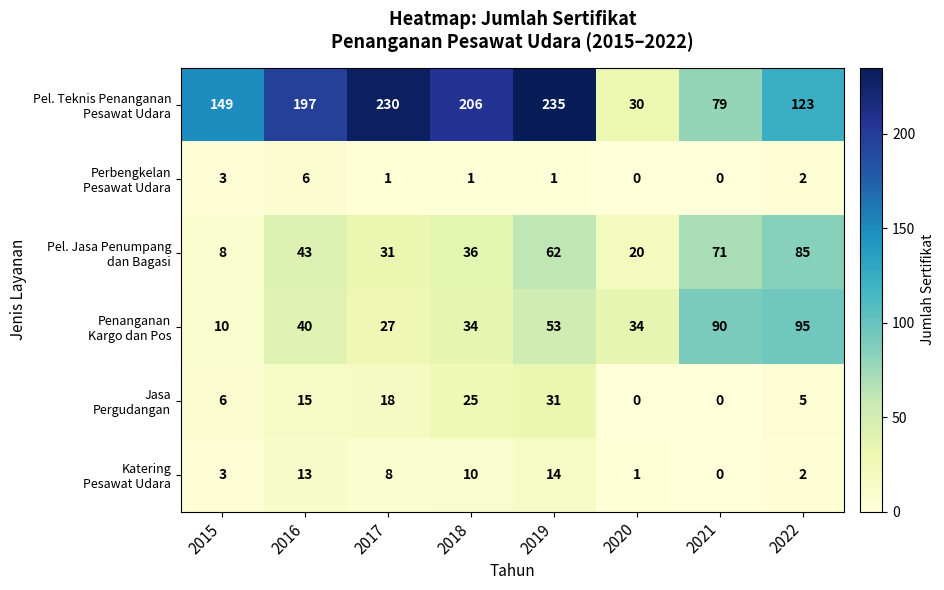

What is the spread (max minus min) of values at 2021?

90